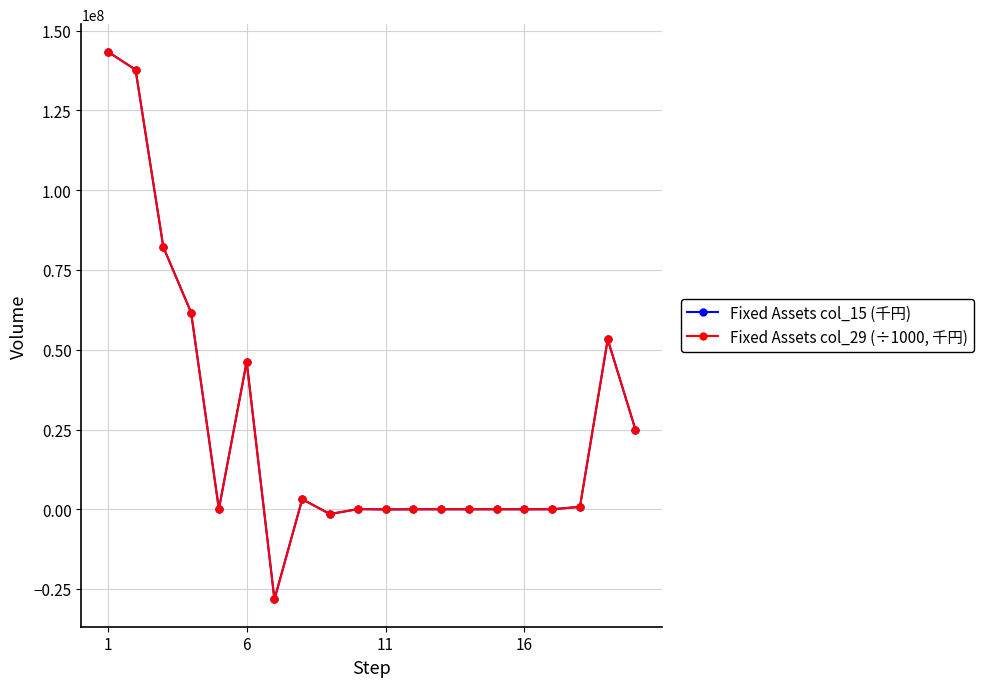

How many data points in Fixed Assets col_29 (÷1000, 千円) are less than 52991?

10